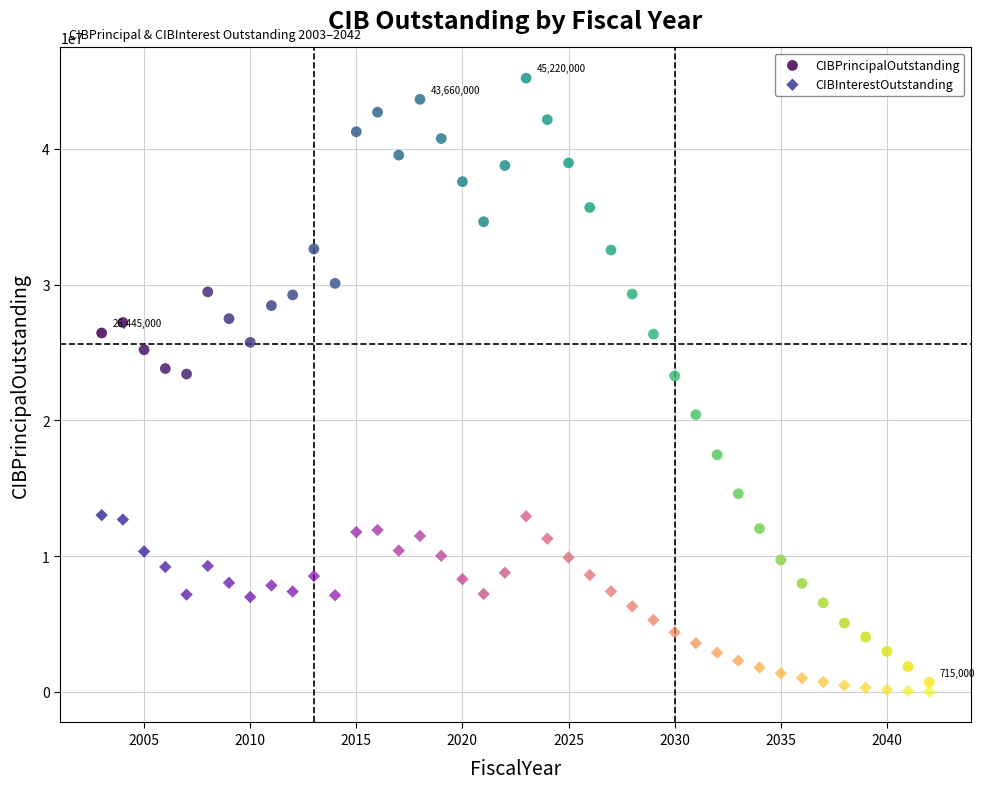

Which series contains the highest Y value?

CIBPrincipalOutstanding